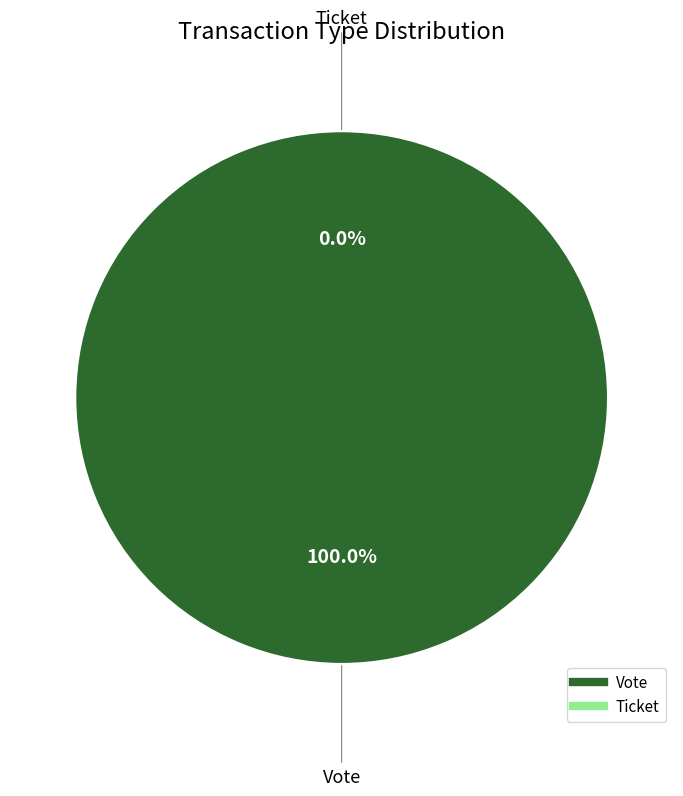

The Vote slice represents 100% of the pie. True or false?

True